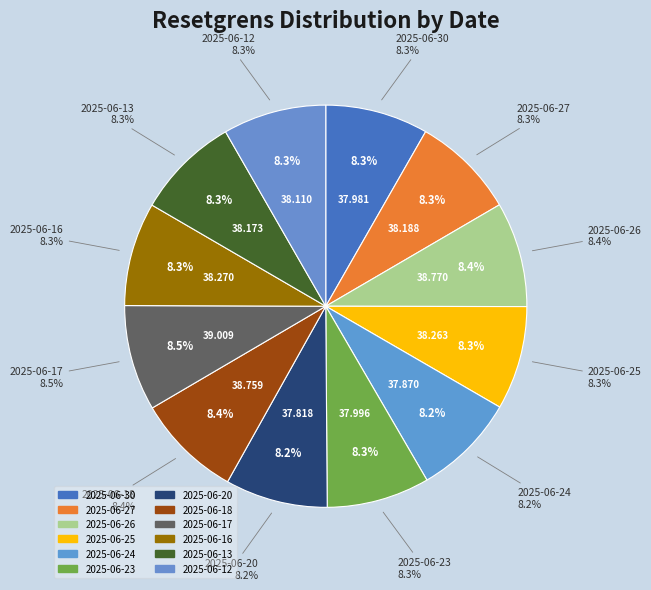

What is the total percentage of 2025-06-13 and 2025-06-18?

16.8%